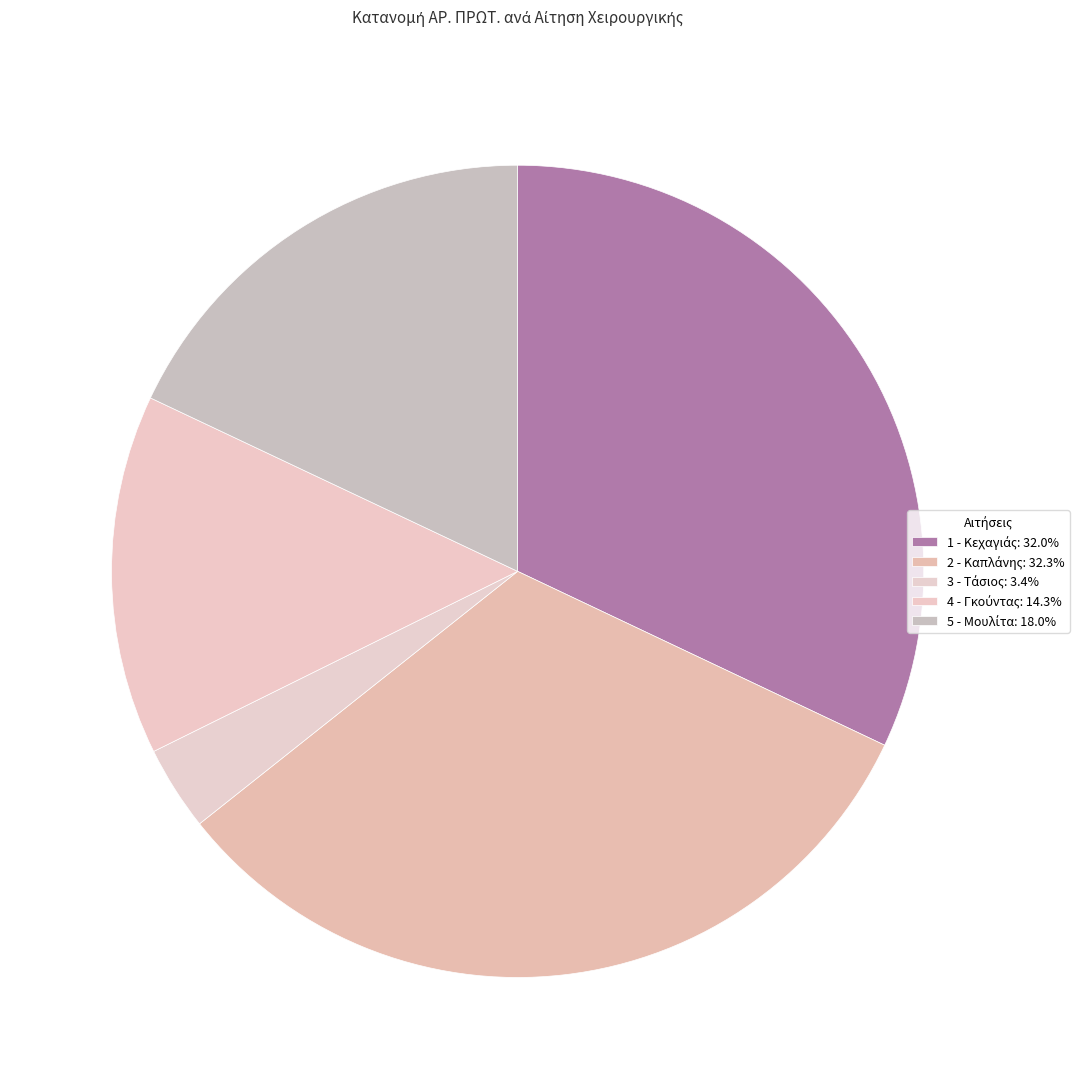

Which slice is the smallest?

3 - Τάσιος